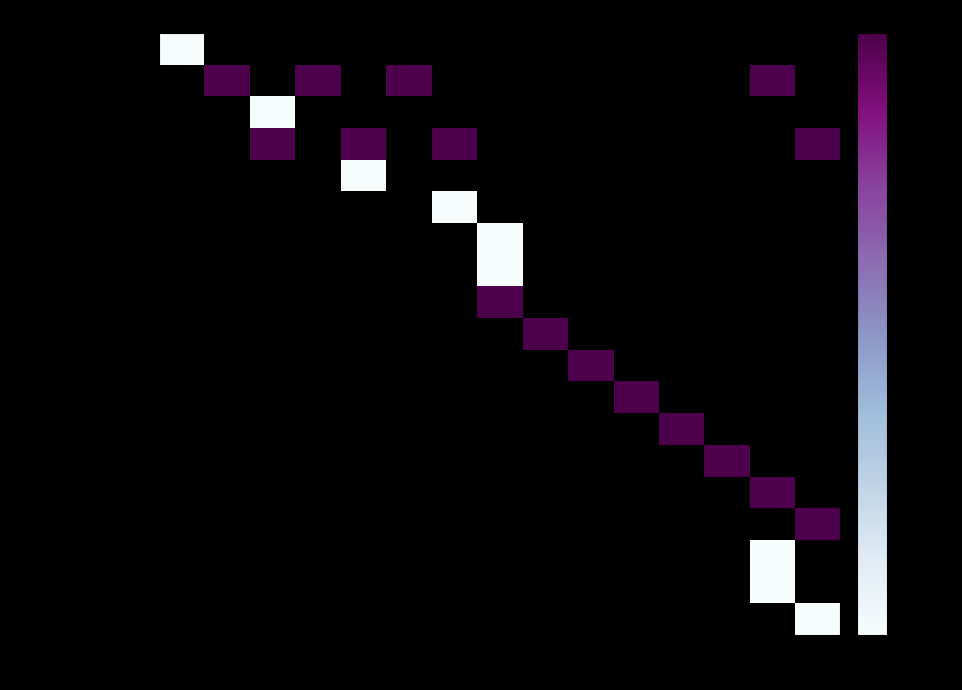

Which series has the widest spread of values?

Rosh Chodesh Kislev